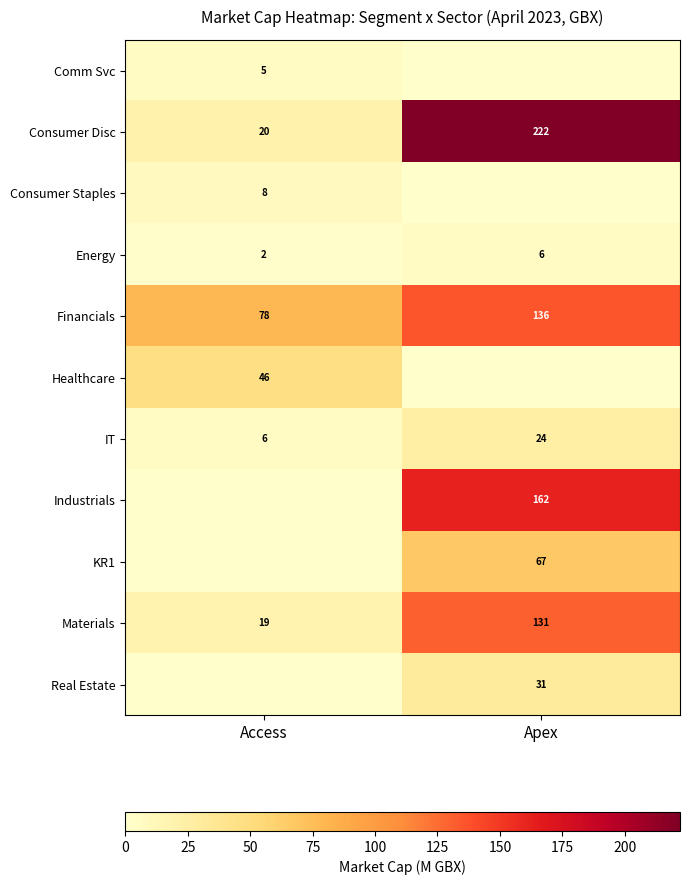

What value does the Consumer Disc series have at Apex, to the nearest 5?

220